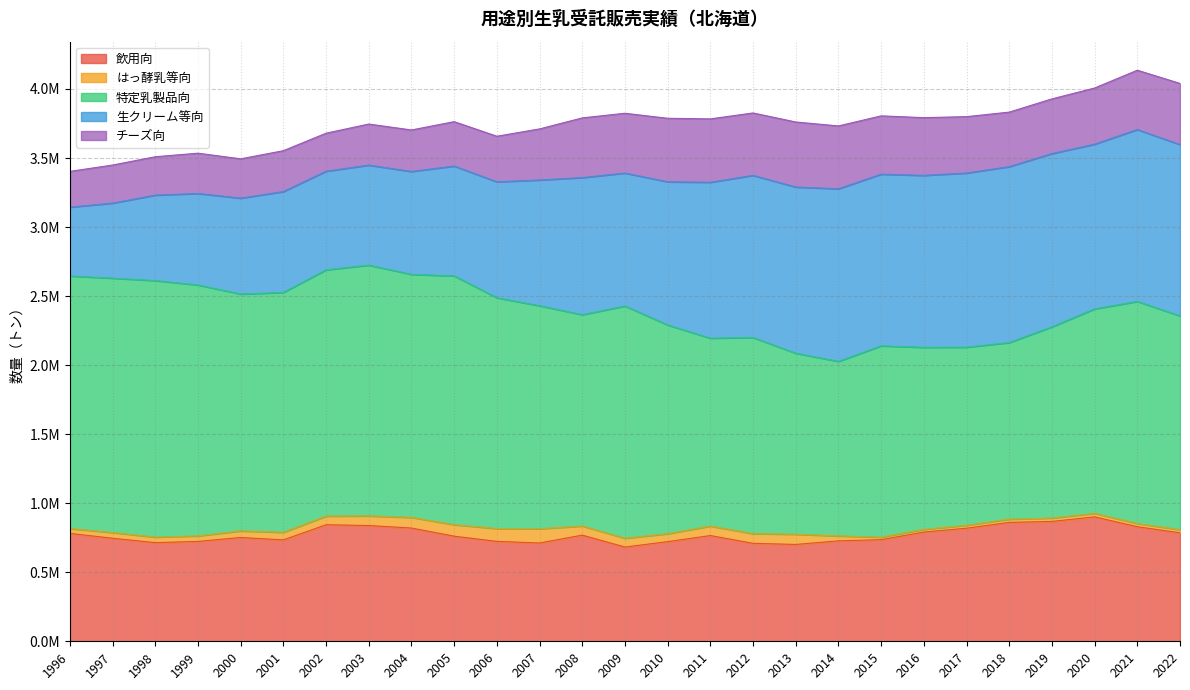

Reading left to right, transcribe all the data shown in this chart.

飲用向: 781418.7	746160.5	714524.0	723358.2	751675.7	734332.3	844140.8	838289.6	820159.2	761172.0	723652.2	711807.0	768754.0	682637.4	721544.0	765739.7	709562.0	701356.8	727360.0	735832.0	791097.9	819093.7	861150.1	868131.0	901229.6	829754.0	785905.7
はっ酵乳等向: 34819.6	41334.5	39903.9	39889.5	47744.3	54870.5	62442.2	69812.0	76905.8	83271.7	92576.3	103295.0	66079.0	63593.1	57502.6	68687.6	69750.0	73896.8	35721.8	18214.0	19402.6	21033.4	23294.7	24400.1	25173.5	22996.0	22215.8
特定乳製品向: 1829267.9	1842325.0	1857814.0	1817206.1	1715341.8	1737540.5	1783588.5	1816081.8	1760312.7	1801833.9	1671671.8	1614863.0	1530440.2	1681809.9	1511796.1	1360789.5	1420945.0	1310818.9	1264030.0	1385543.3	1318448.7	1289824.1	1278673.5	1384619.7	1480795.7	1608633.0	1548453.4
生クリーム等向: 498673.2	543592.1	619037.5	662539.9	694610.7	730257.7	714201.5	724336.3	745151.2	795485.4	839897.5	910917.0	992874.8	962931.8	1036881.3	1129128.3	1173964.0	1203707.5	1249899.8	1243266.0	1245269.6	1261315.8	1274257.4	1255051.2	1193068.8	1244653.0	1241084.1
チーズ向: 259095.6	275773.1	278065.2	292009.0	284741.1	296201.5	275499.7	297564.0	300583.2	321584.6	329979.4	370026.0	432453.0	433248.2	460009.9	459116.6	452190.0	471143.5	455326.0	422471.6	418125.4	408400.7	395011.9	396112.9	406832.7	429827.0	442651.5